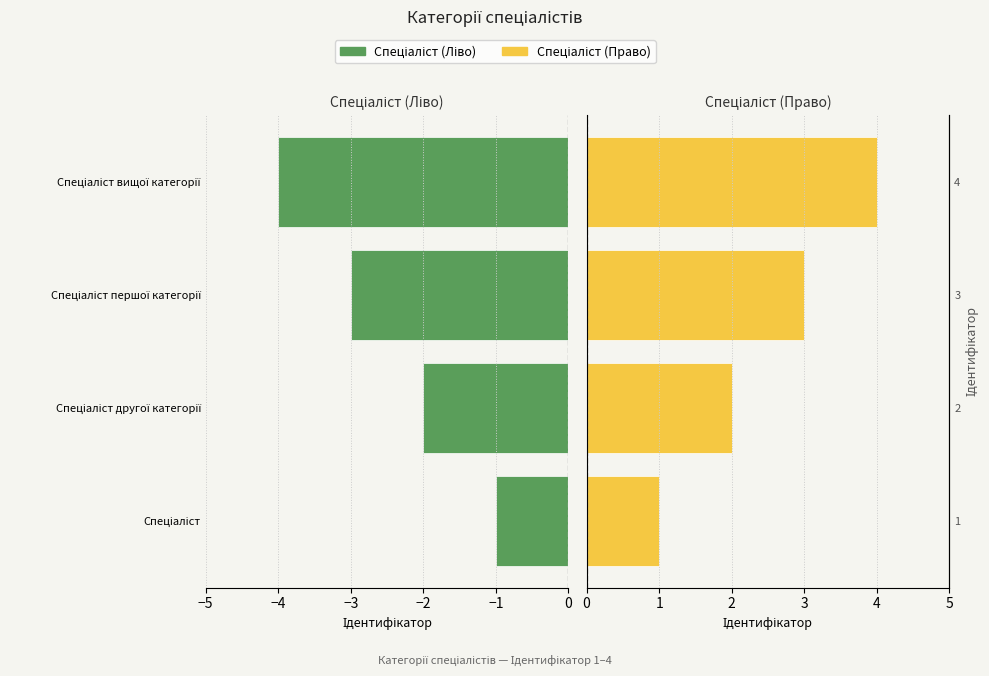

What is the value of the Ідентифікатор (Право) bar at the 4th from the left?

4